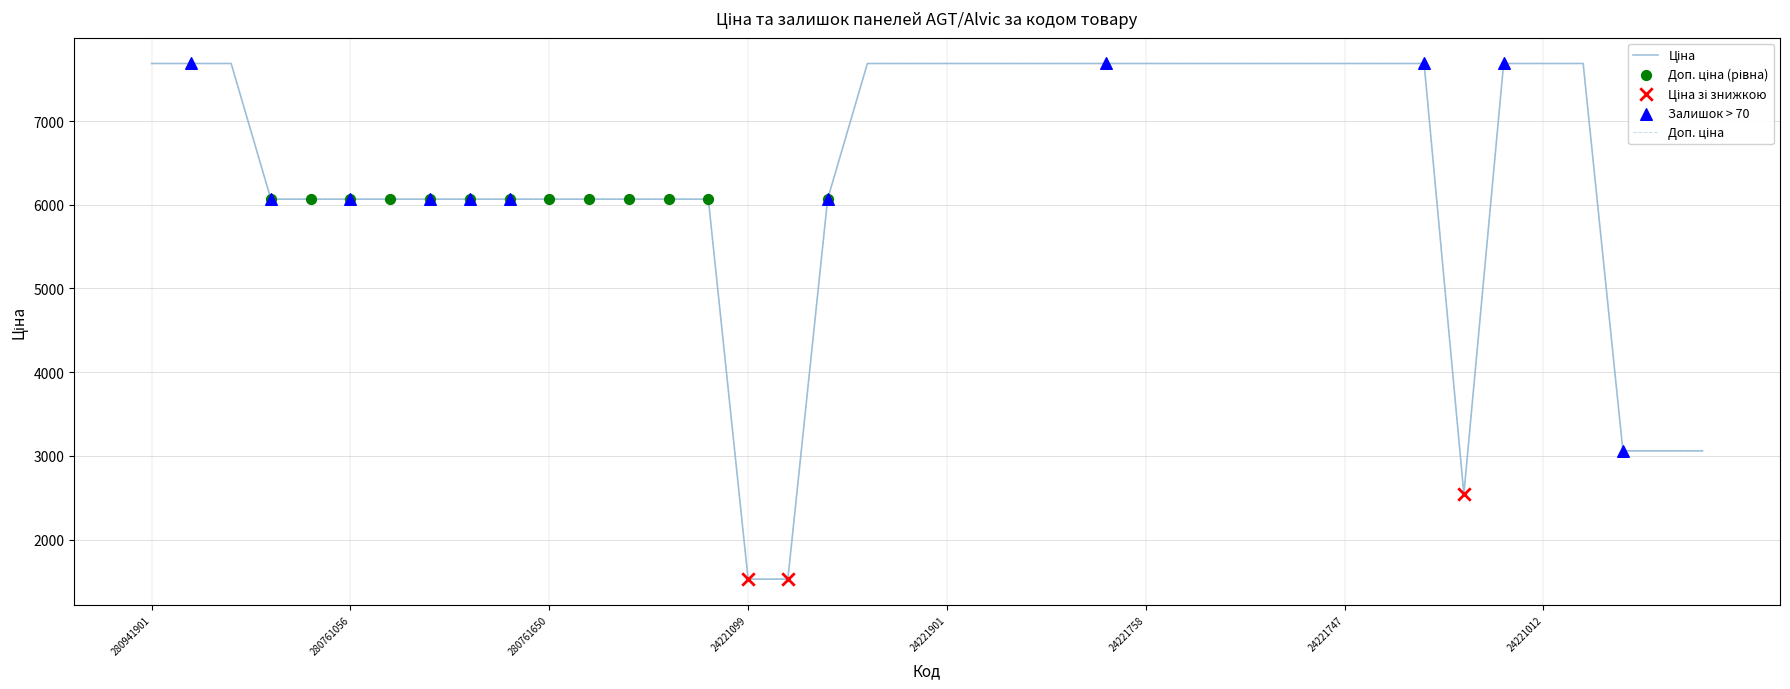

What is the maximum value shown in the chart?

7688.0